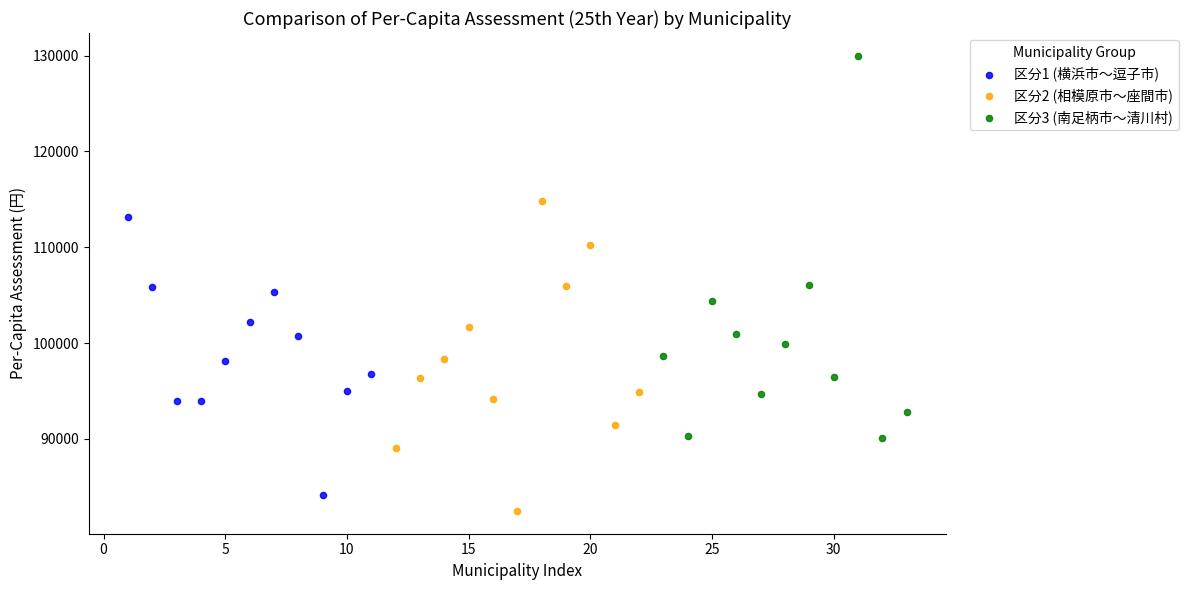

Which series contains the lowest Y value?

区分2 (相模原市〜座間市)